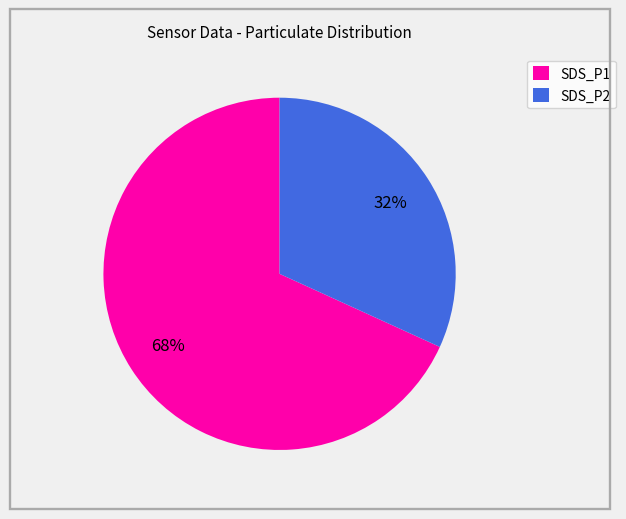

Combined, do SDS_P1 and SDS_P2 account for over 50%?

Yes